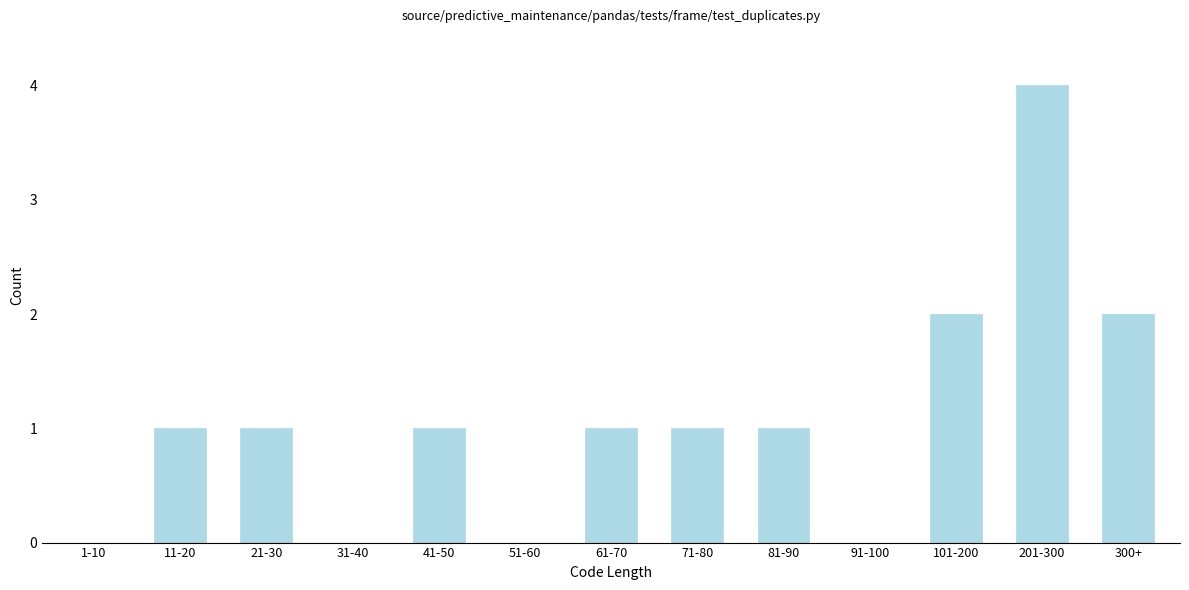

Reading right to left, list all the values displayed in this chart.

300+=2	201-300=4	101-200=2	91-100=0	81-90=1	71-80=1	61-70=1	51-60=0	41-50=1	31-40=0	21-30=1	11-20=1	1-10=0